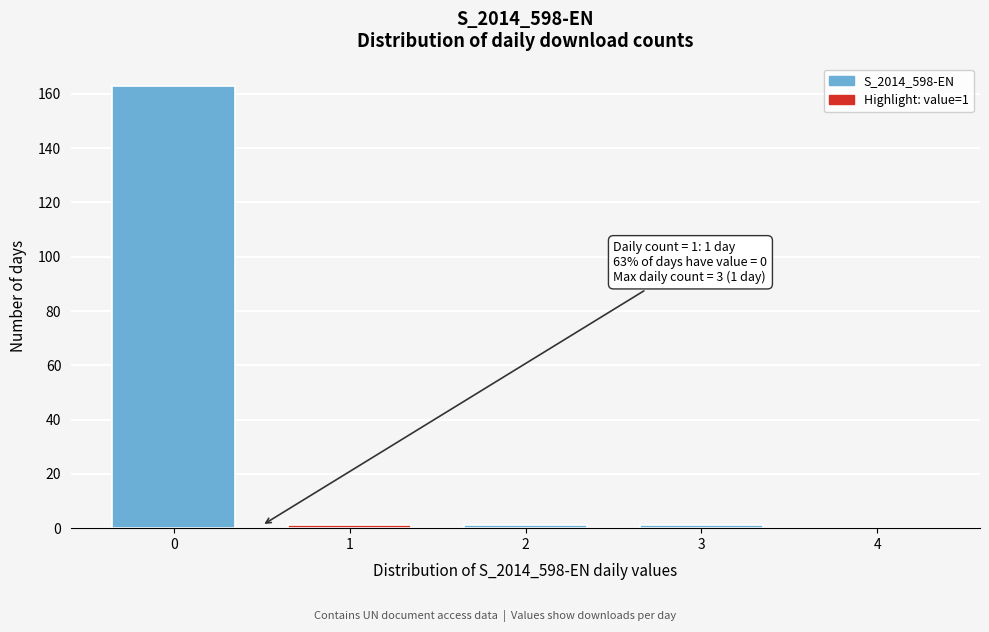

Reading right to left, what are all the values shown in this chart?

4=0	3=1	2=1	1=1	0=163